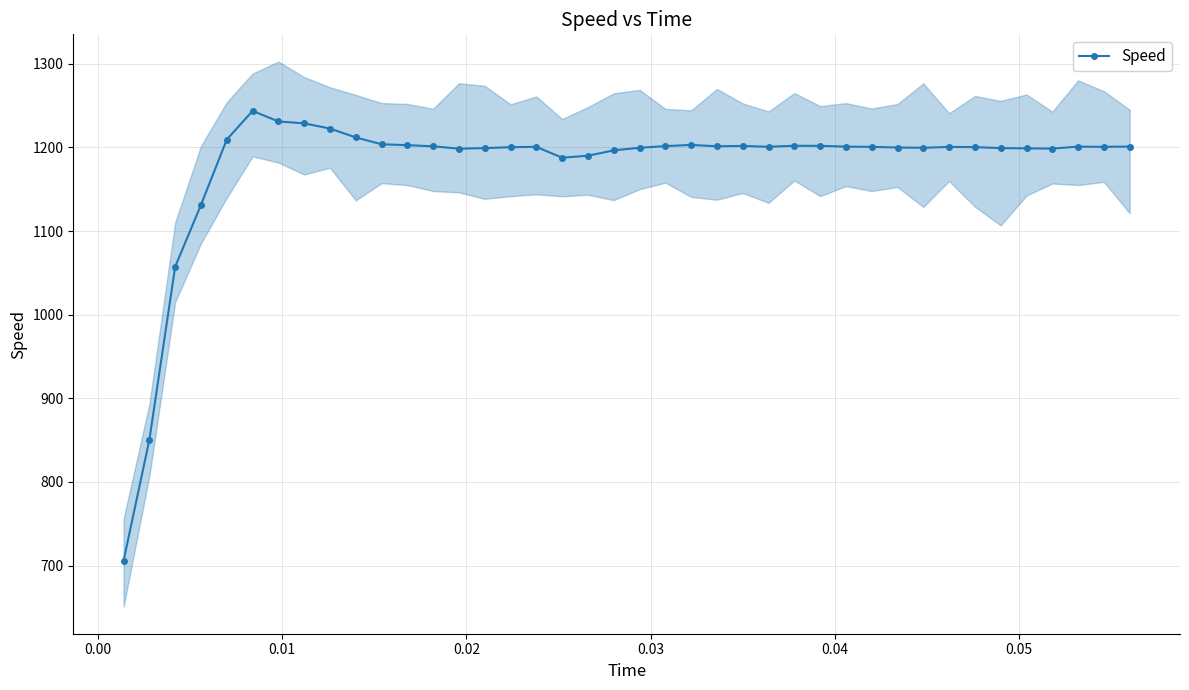

Reading right to left, extract all data points from this chart.

1201.1	1200.7	1201.0	1198.6	1198.9	1199.2	1200.4	1200.6	1199.6	1199.9	1200.7	1201.0	1201.9	1202.0	1200.8	1201.8	1201.4	1203.0	1201.6	1199.6	1196.5	1190.1	1187.7	1200.7	1200.3	1199.2	1198.5	1201.4	1202.7	1203.8	1212.0	1222.6	1228.8	1231.1	1243.7	1209.4	1131.3	1057.4	850.4	705.8